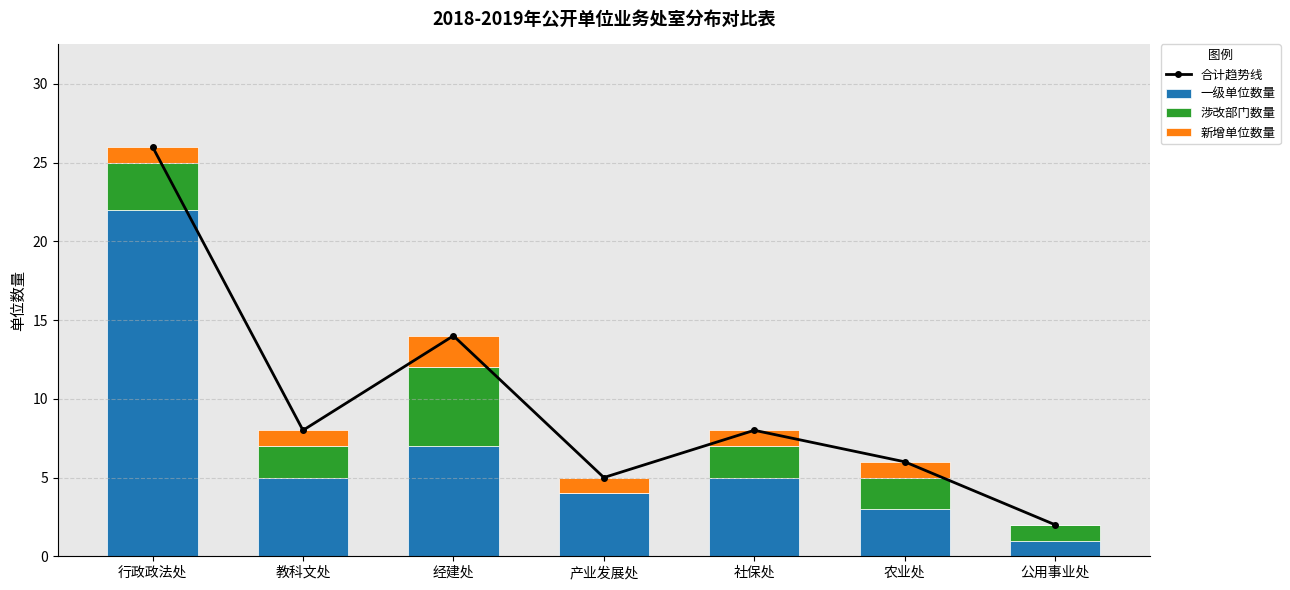

Is the value of 一级单位数量 at 行政政法处 greater than the value of 合计趋势线 at 产业发展处?

Yes